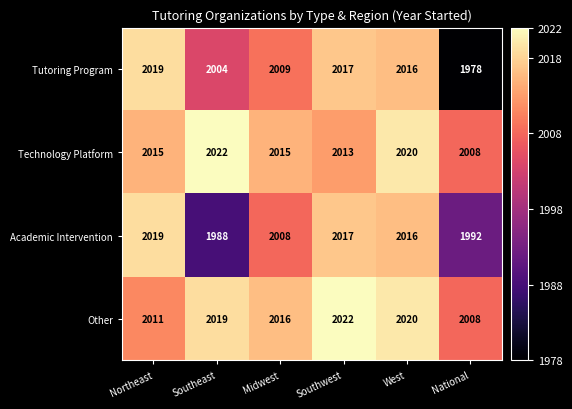

Reading left to right, extract all data points from this chart.

Tutoring Program: Northeast=2019	Southeast=2004	Midwest=2009	Southwest=2017	West=2016	National=1978
Technology Platform: Northeast=2015	Southeast=2022	Midwest=2015	Southwest=2013	West=2020	National=2008
Academic Intervention: Northeast=2019	Southeast=1988	Midwest=2008	Southwest=2017	West=2016	National=1992
Other: Northeast=2011	Southeast=2019	Midwest=2016	Southwest=2022	West=2020	National=2008